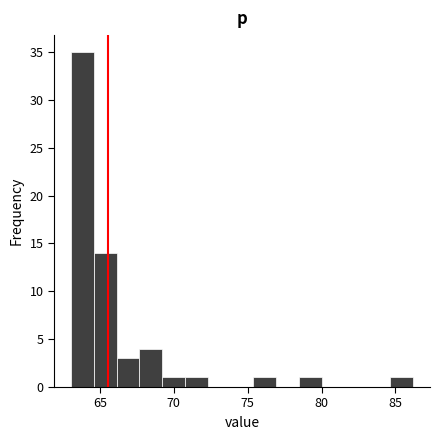

Around what value on the x-axis is the tallest bar? Give the approximate position of its centre, as read against the axis.

64.0